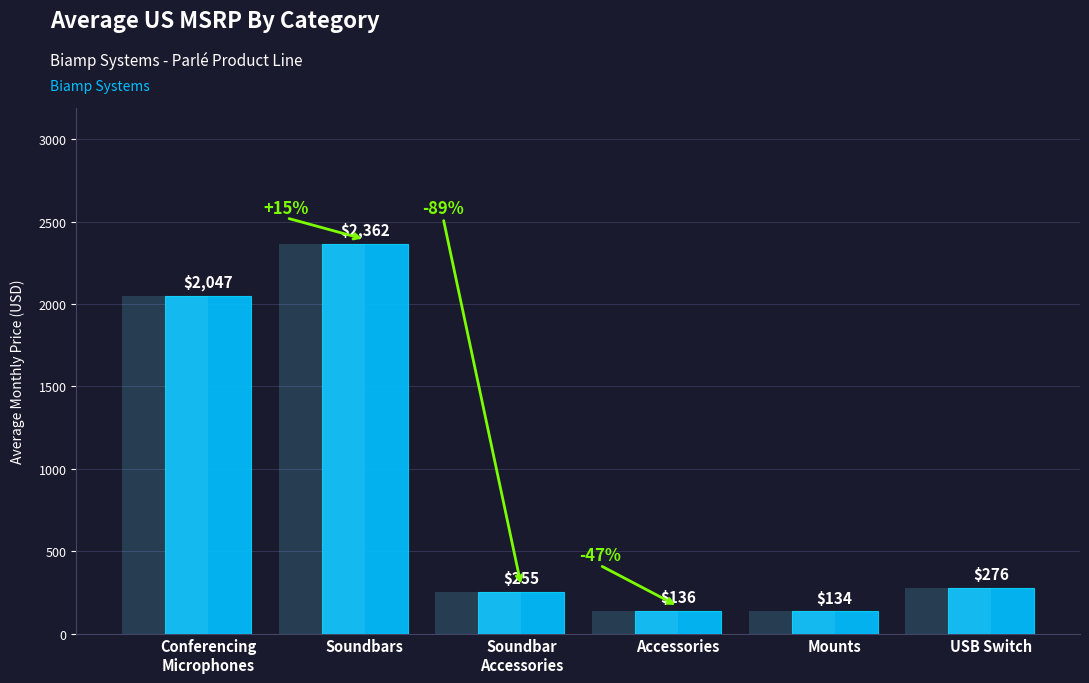

How many bars are there in total?

6